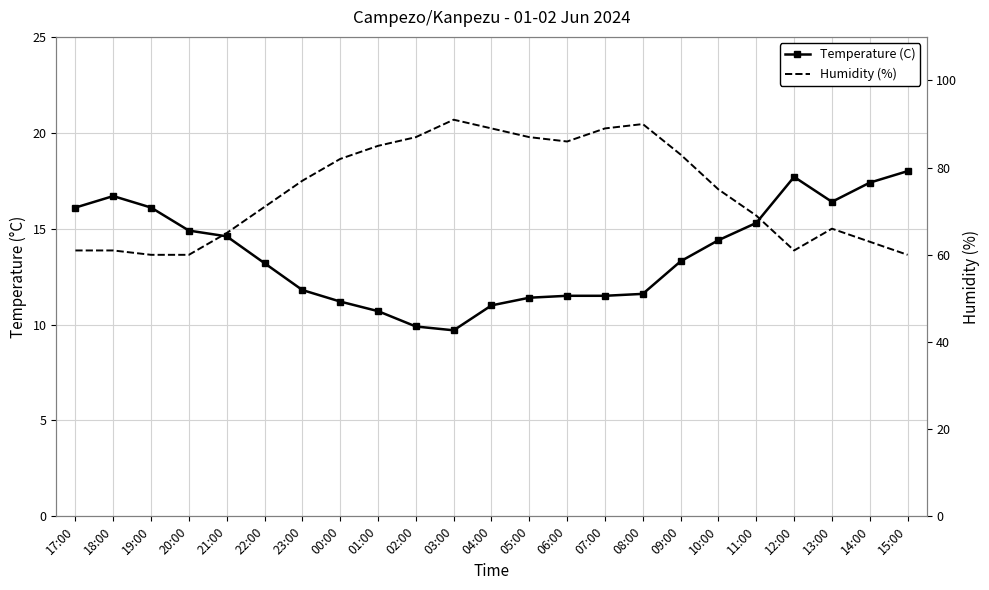

How many distinct data groups are displayed?

2